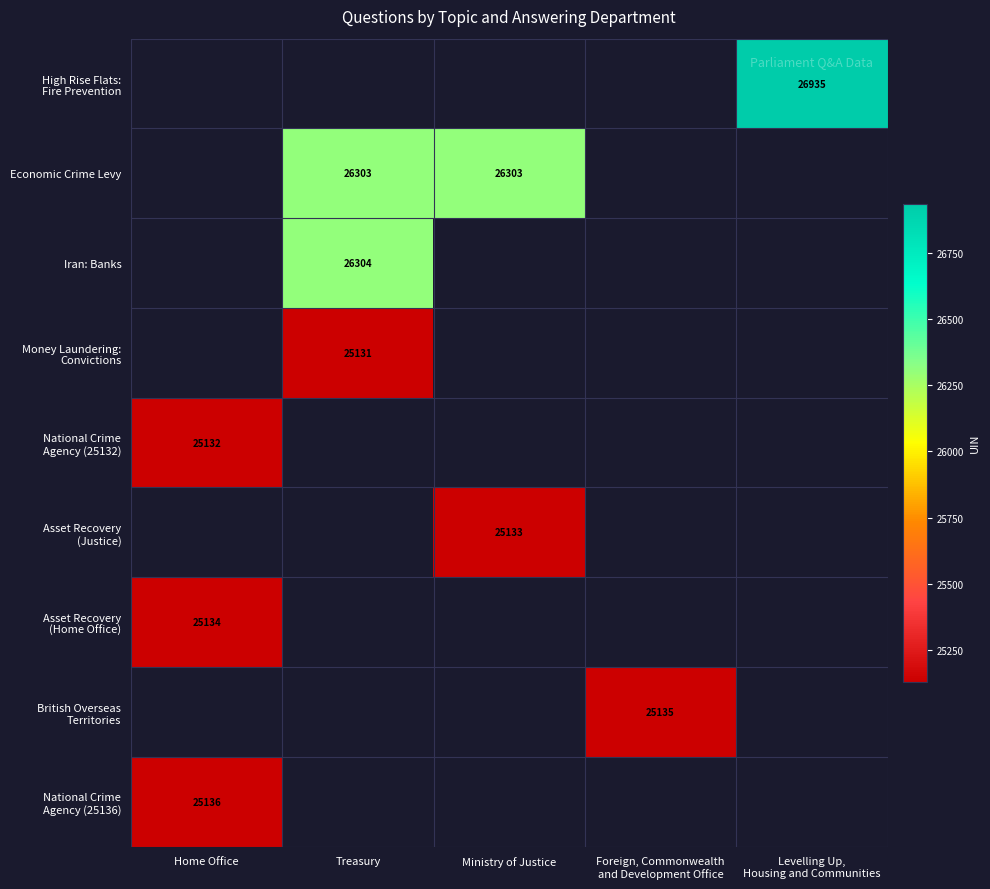

At which label does National Crime Agency (25136) reach its minimum?

Home Office